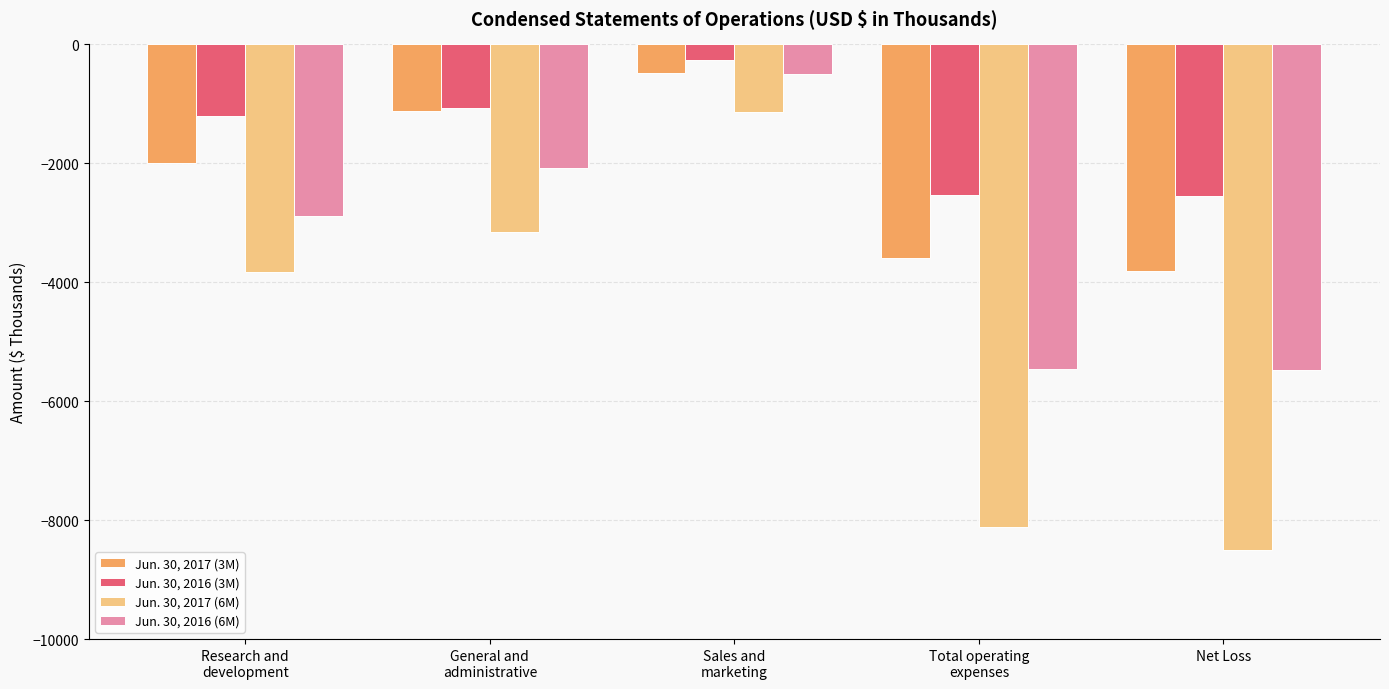

Where is Jun. 30, 2016 (3M) nearest to the value -1406?

Research and
development